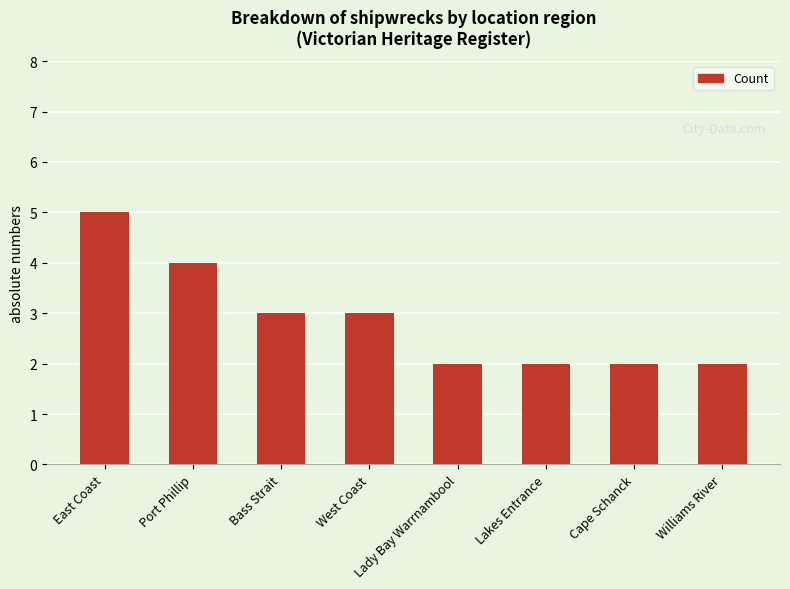

What is the difference between the maximum and minimum values?

3